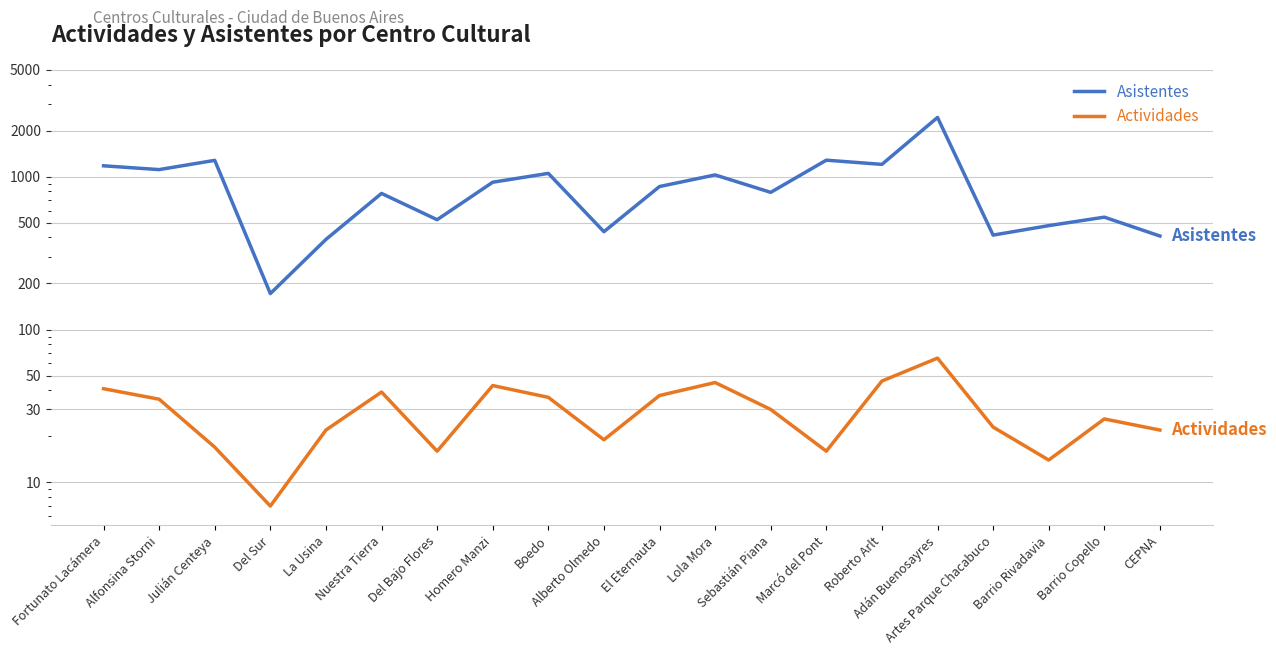

Which series has the widest spread of values?

Asistentes